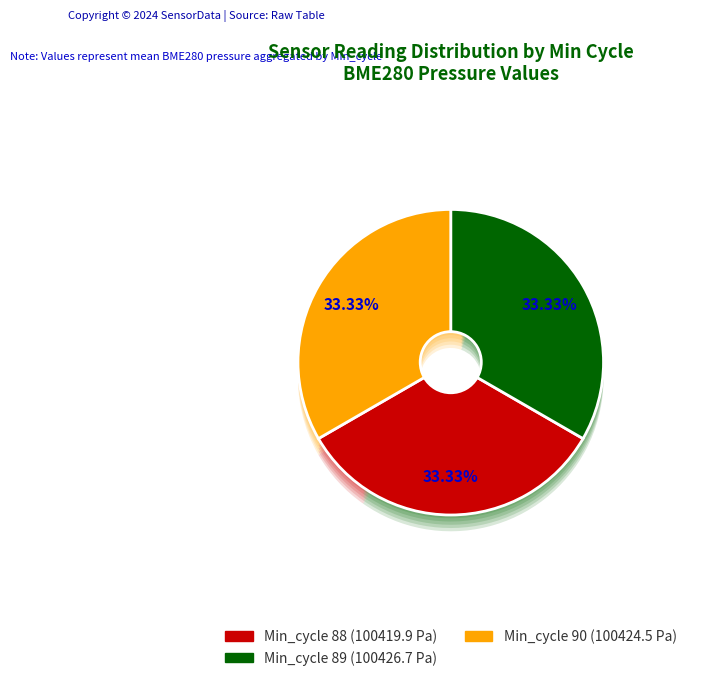

How many segments does this pie chart have?

3